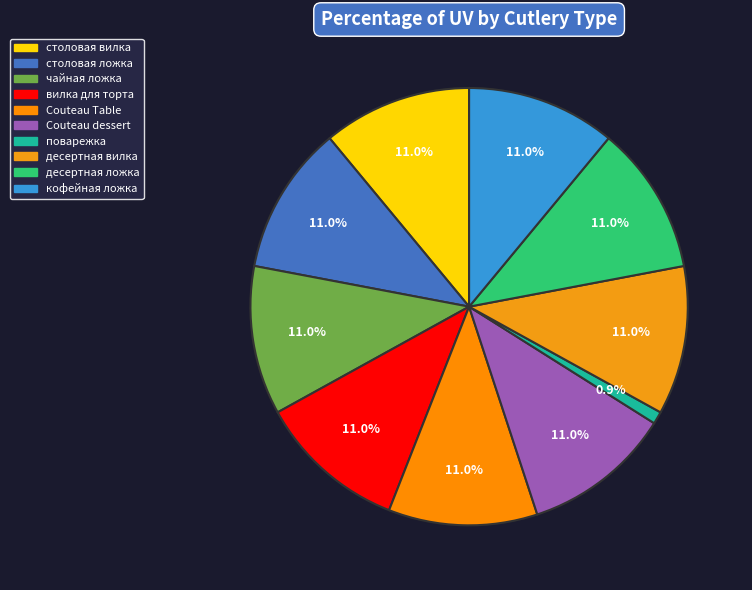

What is the smallest slice in the pie chart?

поварежка